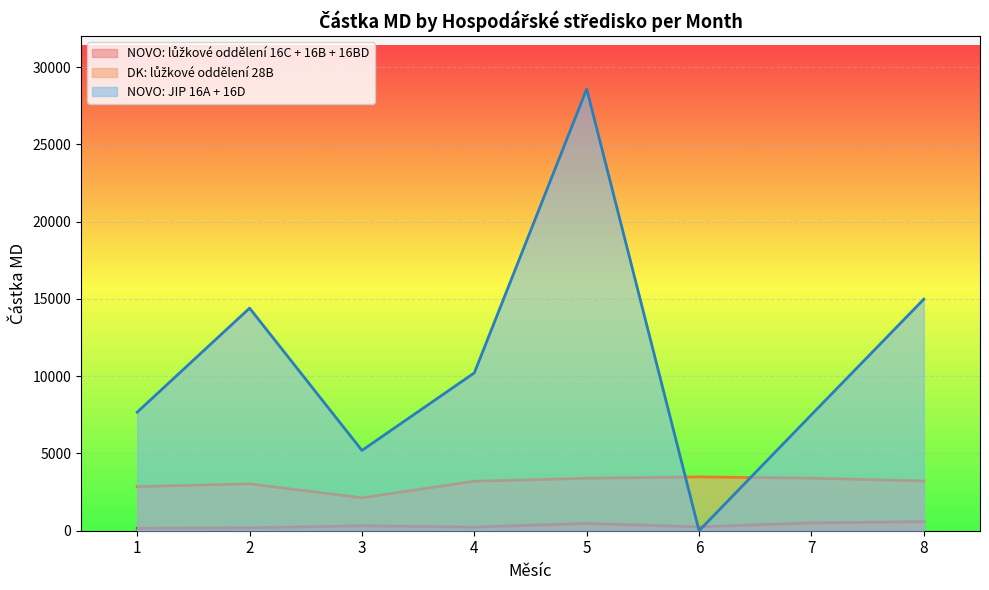

Reading left to right, what are all the values shown in this chart?

NOVO: lůžkové oddělení 16C + 16B + 16BD: 163.6	187.8	317.9	236.3	472.6	249.4	504.5	588.6
DK: lůžkové oddělení 28B: 2851.5	3034.2	2131.6	3200.4	3393.7	3482.5	3400.8	3219.9
NOVO: JIP 16A + 16D: 7668.7	14401.6	5194.9	10212.4	28578.8	0.0	7506.5	14980.6